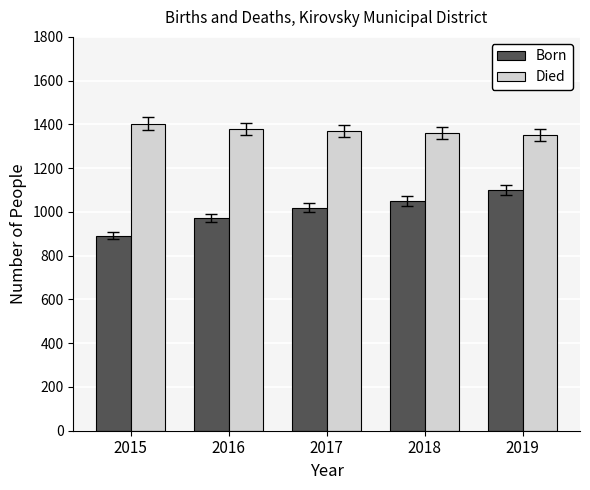

Is the value of Died at 2016 greater than the value of Born at 2015?

Yes